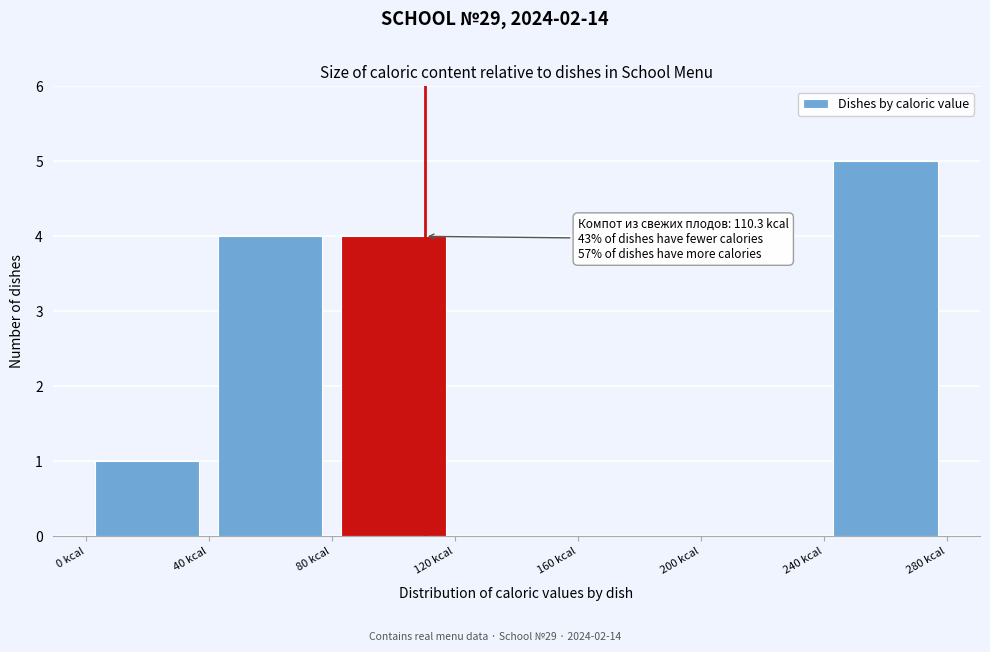

Which range on the x-axis has the tallest bar?

240 to 280